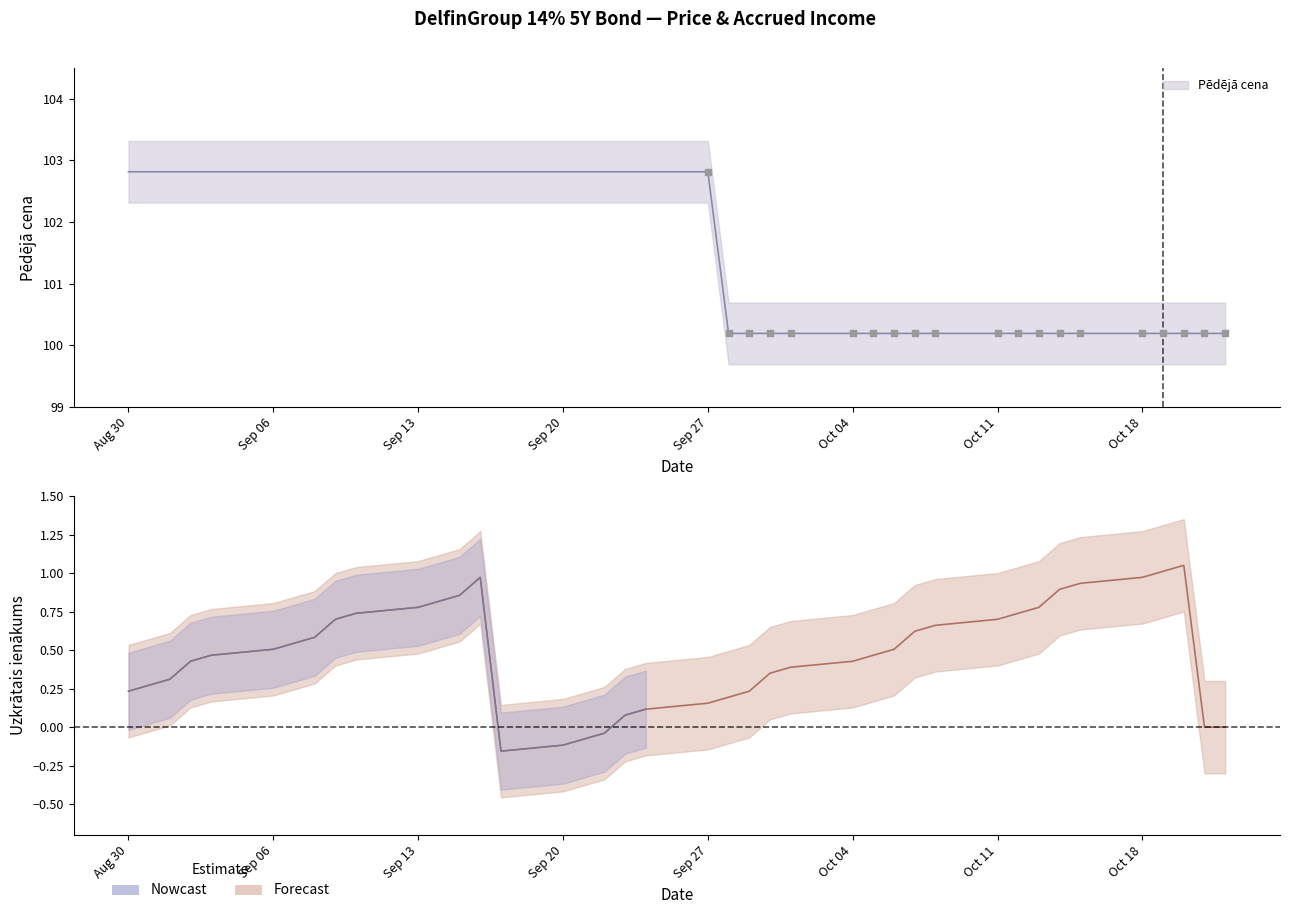

What is the total value across all series at 2021-10-06?

100.7